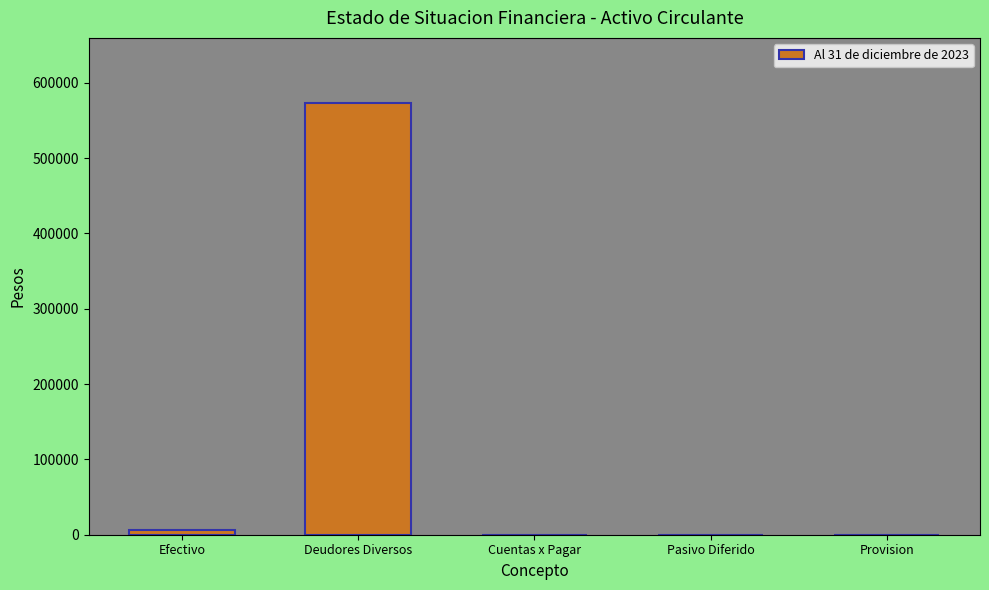

Where is the data nearest to the value 286716?

Efectivo